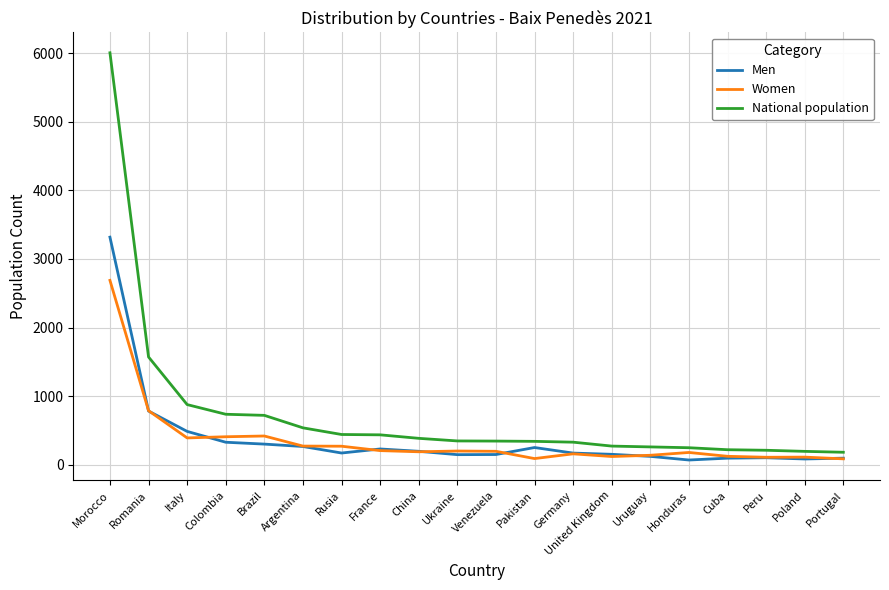

At which label is Men closest to 1693?

Romania